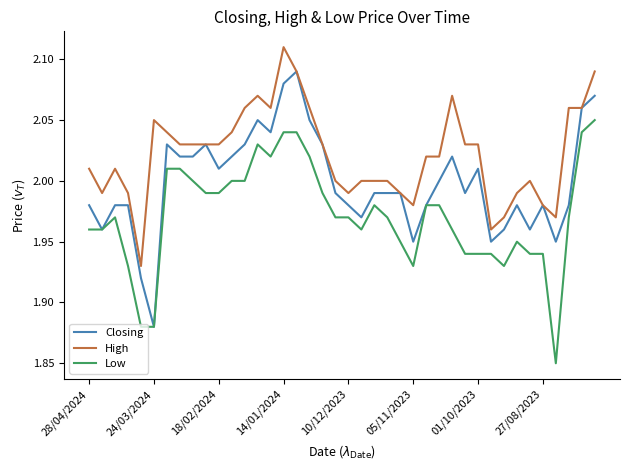

Which series has the largest total across all categories?

High